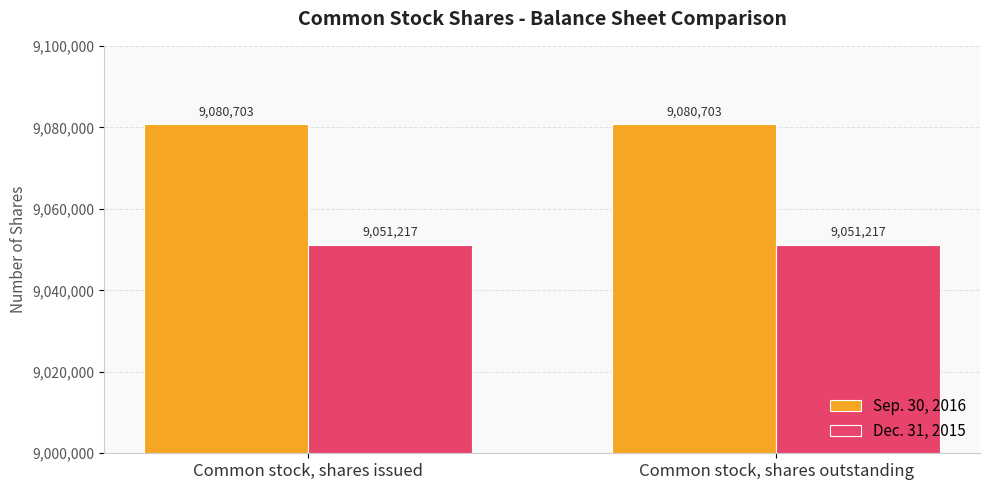

Is the value of Sep. 30, 2016 at Common stock, shares issued greater than the value of Dec. 31, 2015 at Common stock, shares issued?

Yes